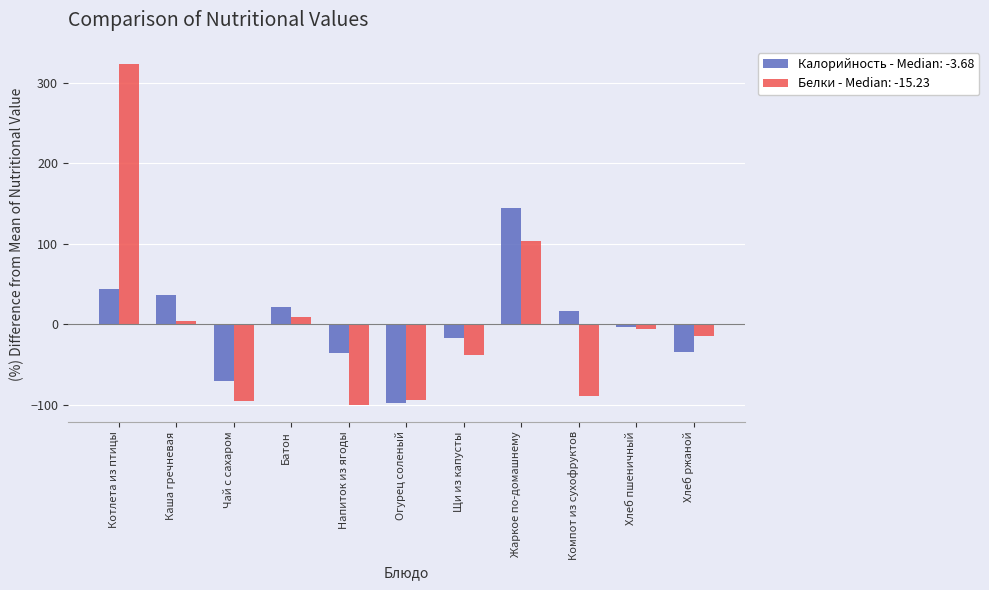

What is the difference between the highest and lowest values at Чай с сахаром?

24.8